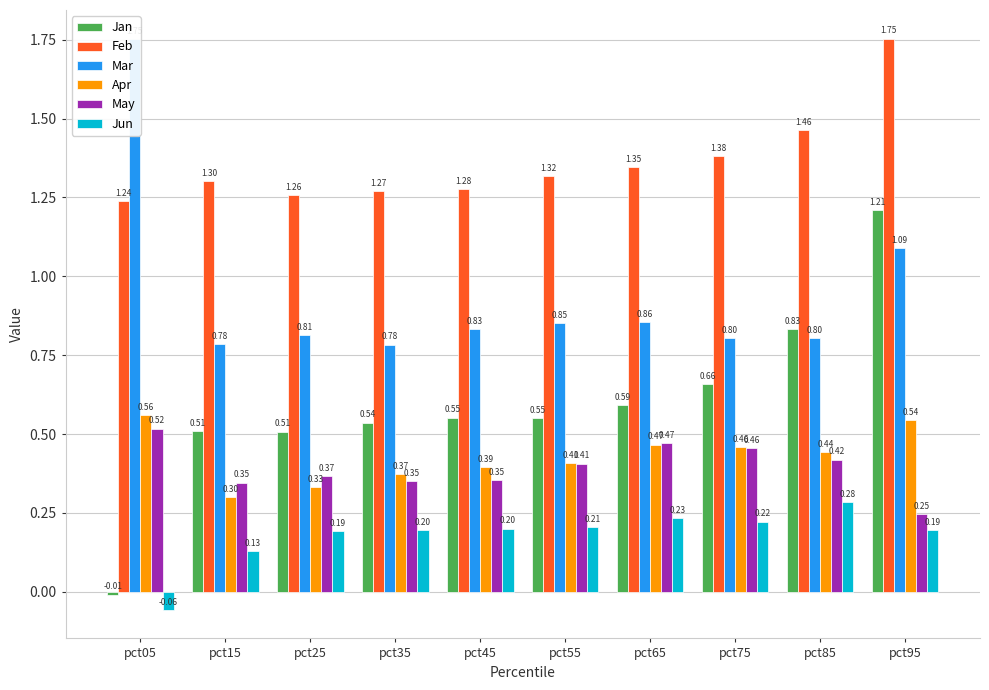

Between pct25 and pct55, which series saw the biggest shift?

Apr